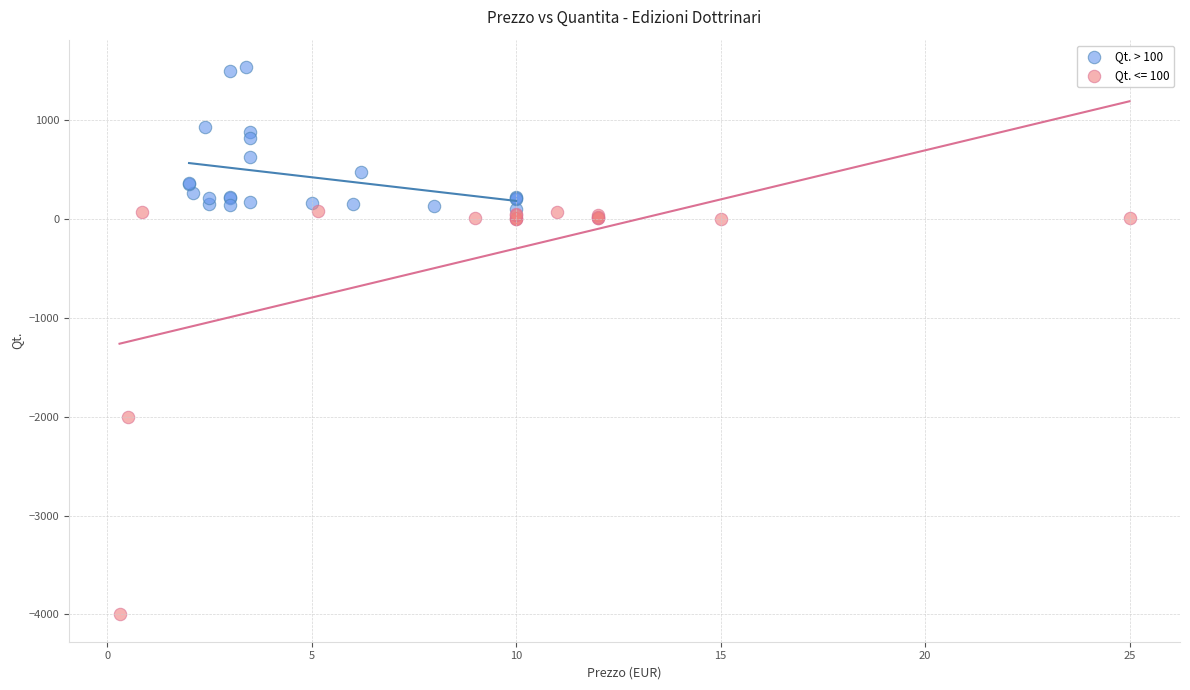

Which series contains the lowest Y value?

Qt. <= 100